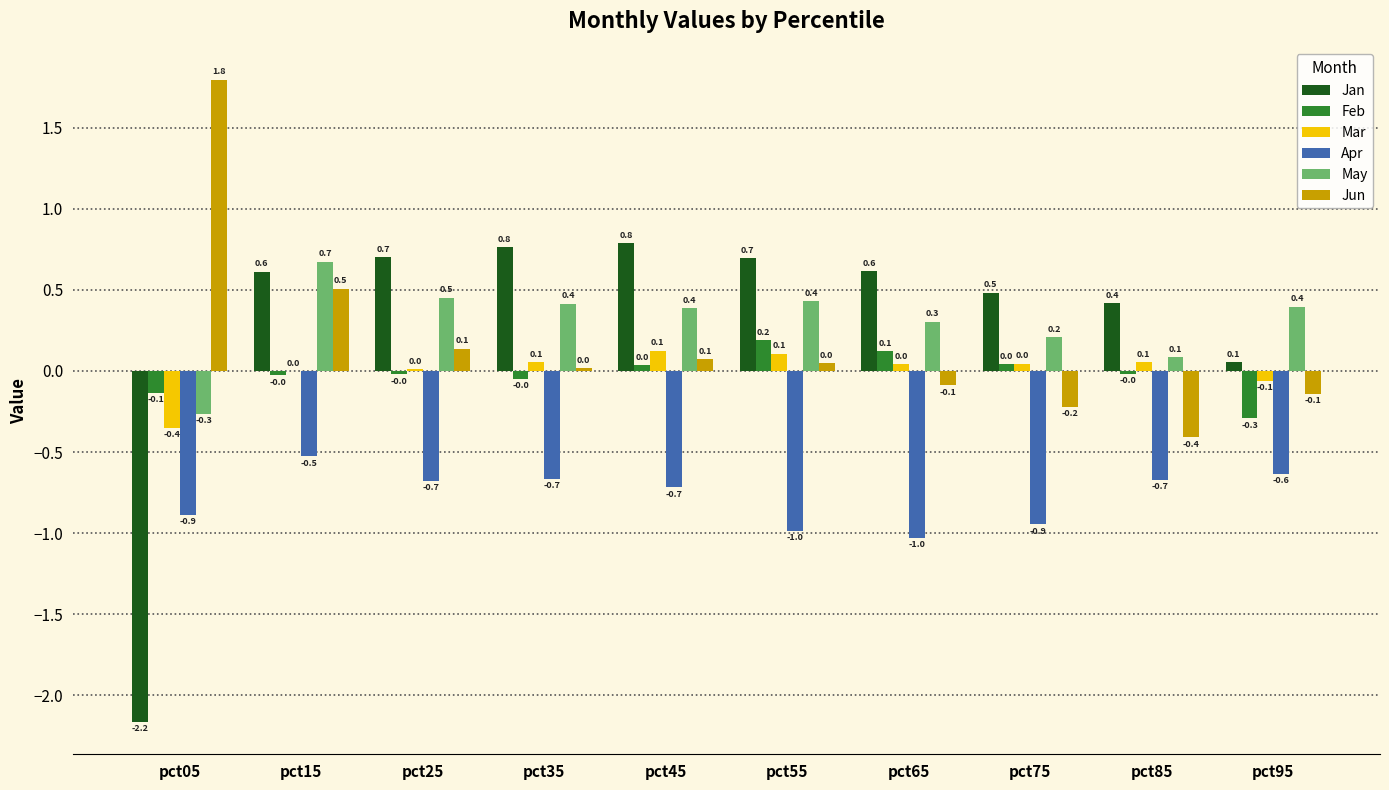

What is the sum of the Mar values at pct85 and pct05?

-0.3